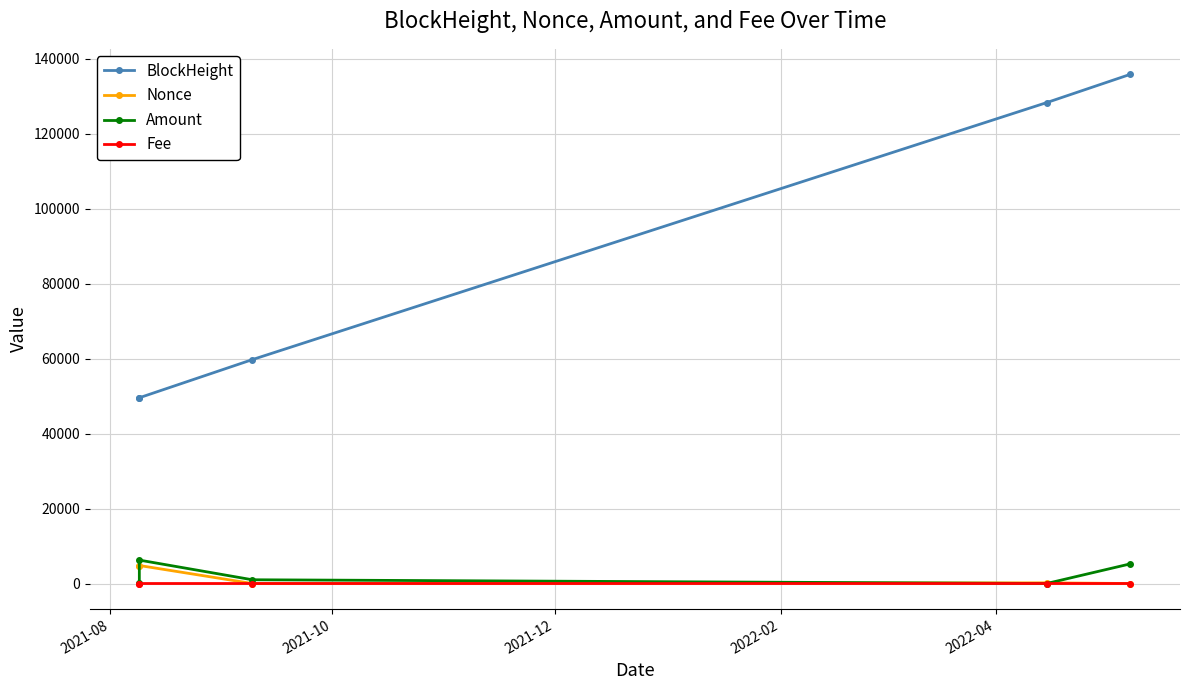

Between 2021-10 and 2021-12, which series saw the biggest shift?

BlockHeight